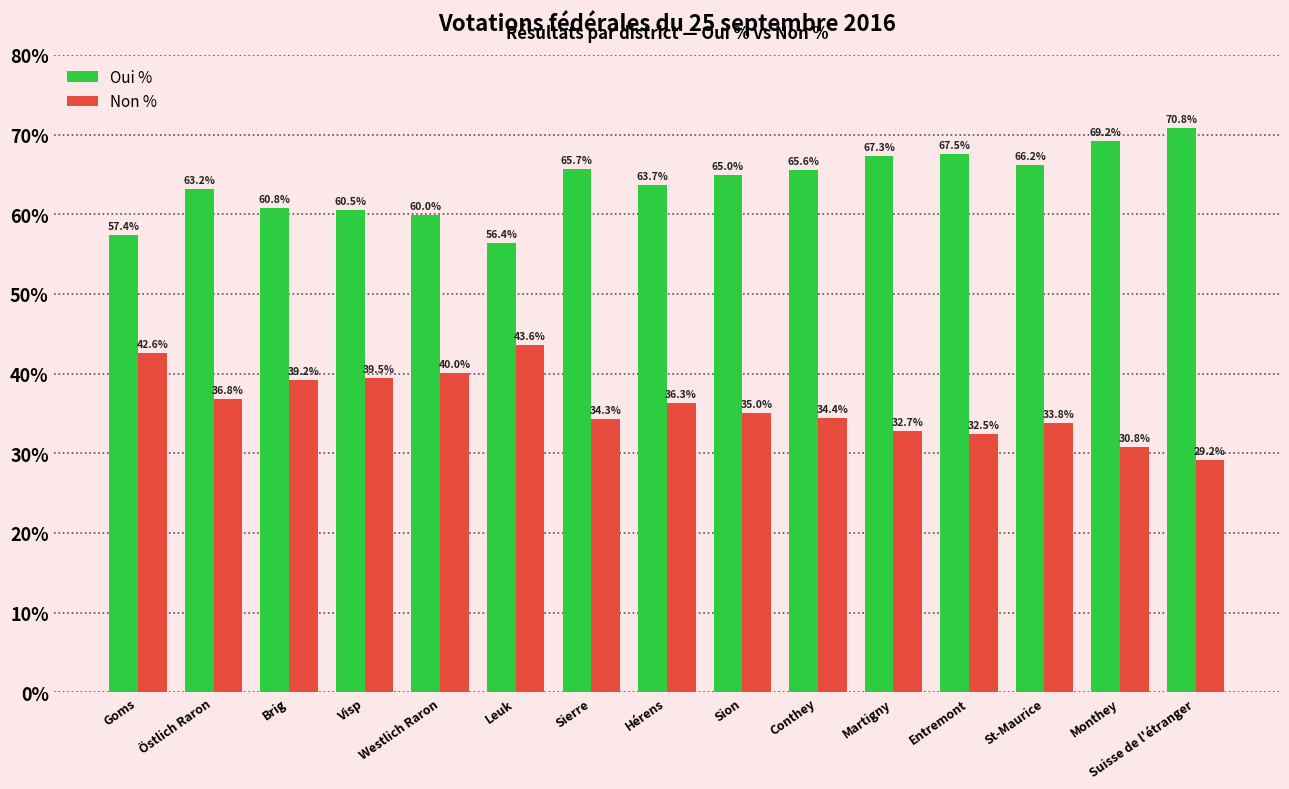

What is the maximum value for Non %?

43.6